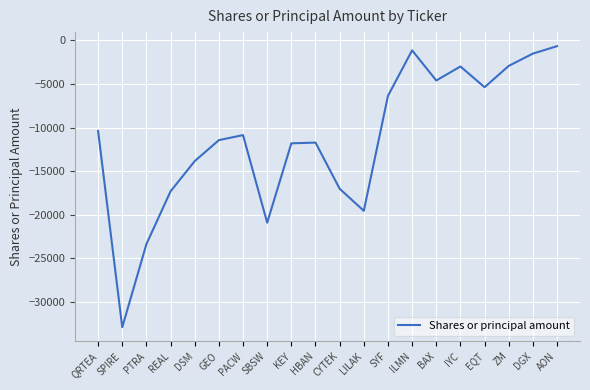

What is the difference between the values at SPIRE and REAL?

15606